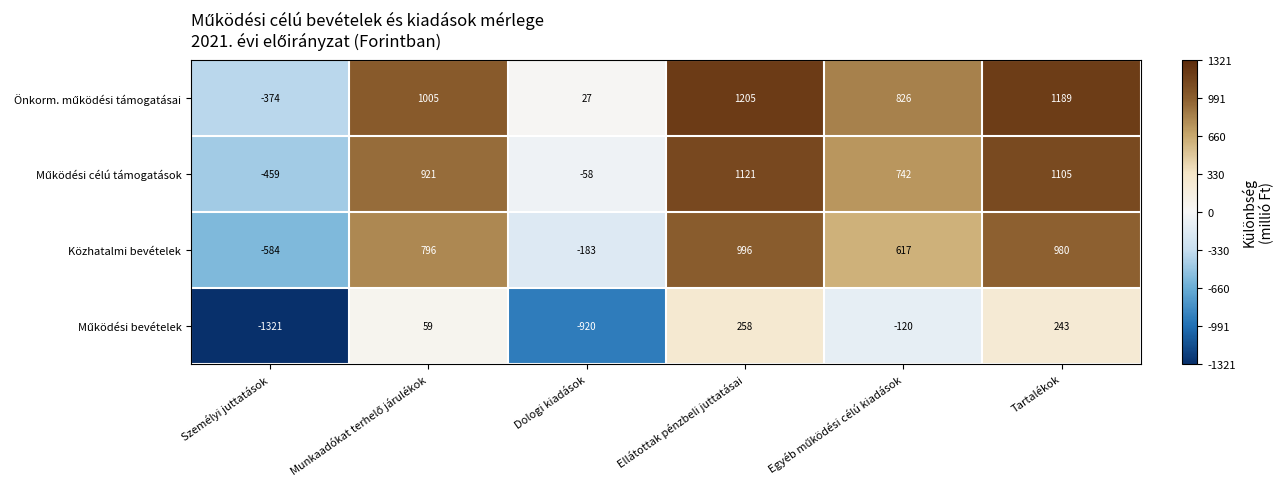

At how many categories does at least one series exceed 981?

3